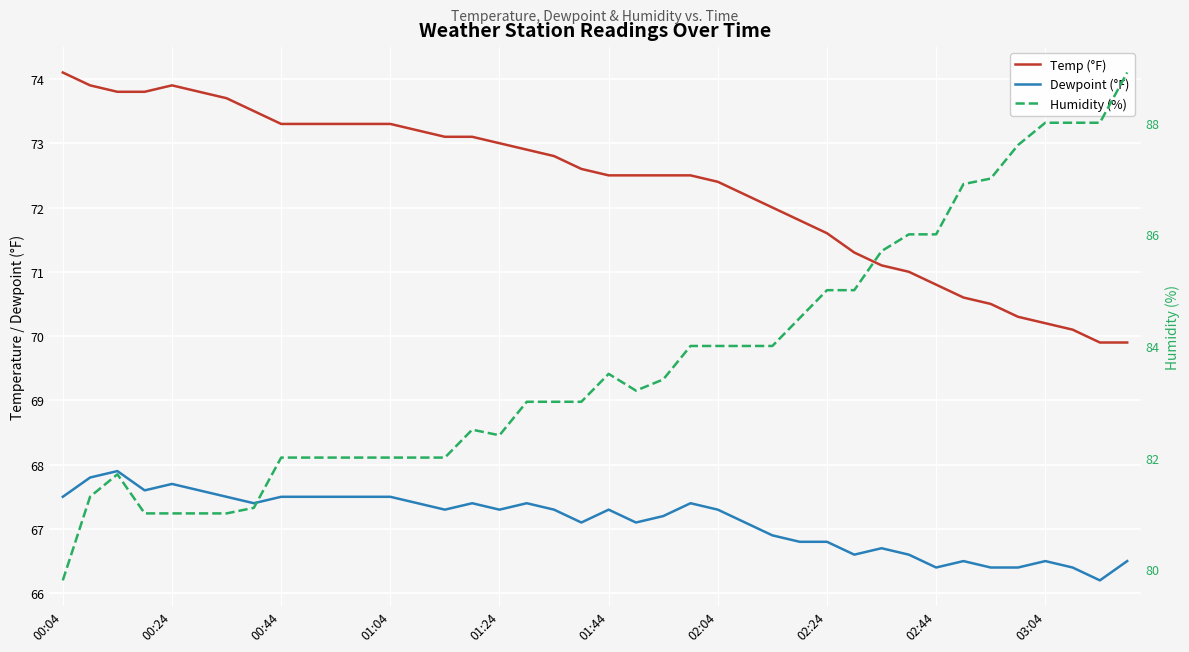

True or false: Temp (°F) has a value of 72.2 at 25.

True